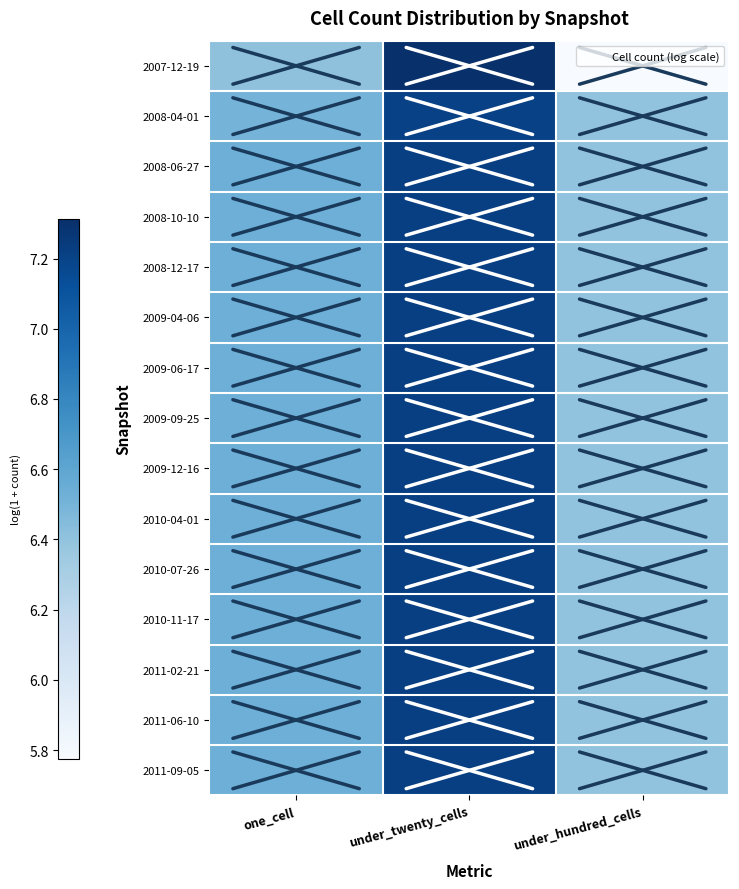

What is the spread (max minus min) of values at under_twenty_cells?

0.1